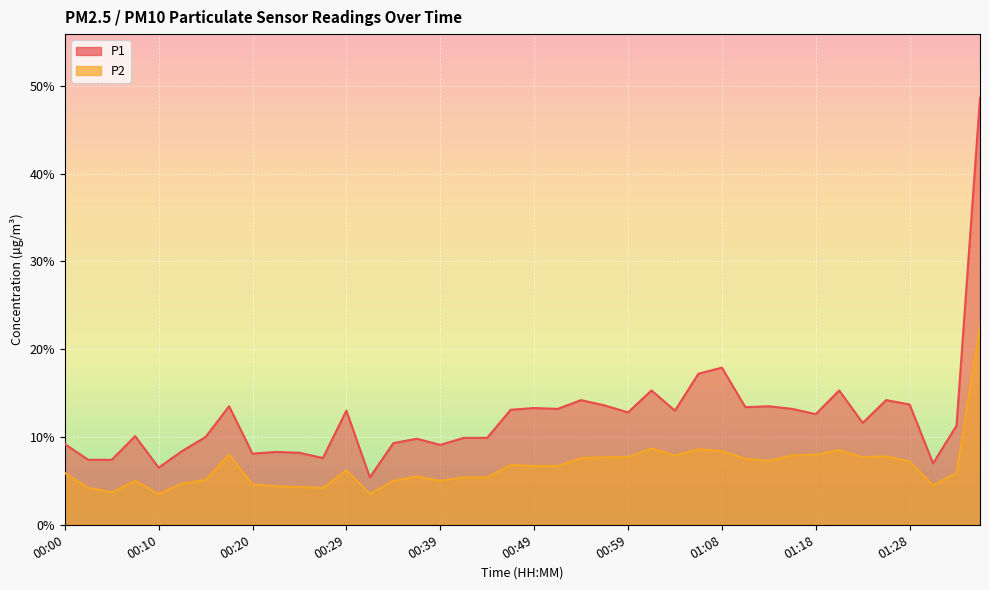

What is the difference between the second highest and minimum values in the P2 series?

5.2